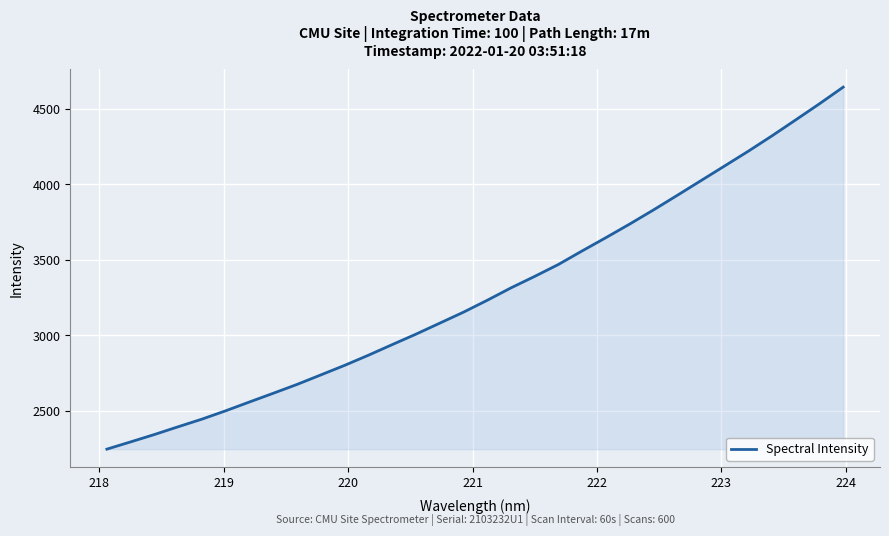

Does the chart display data point markers on the line(s)?

No